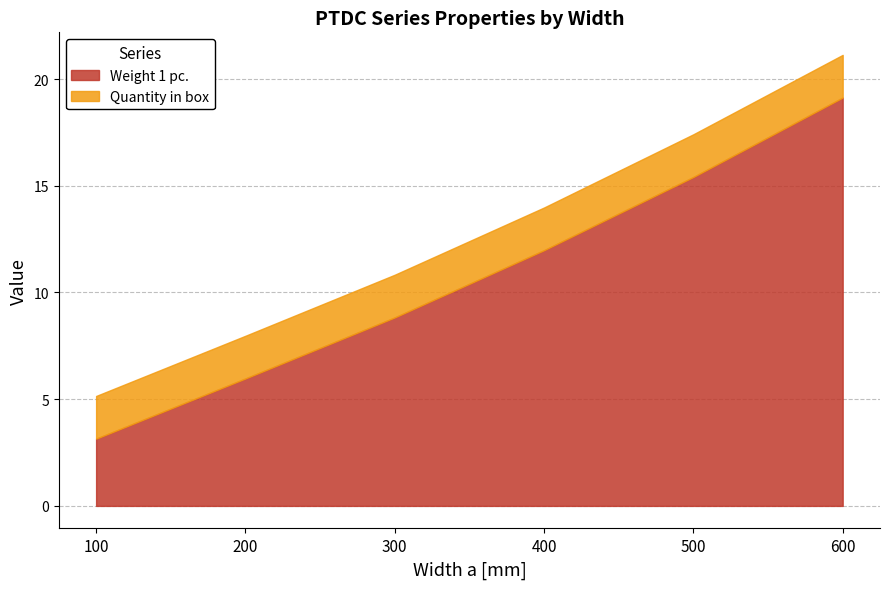

Which series has the largest range (max minus min)?

Weight 1 pc.